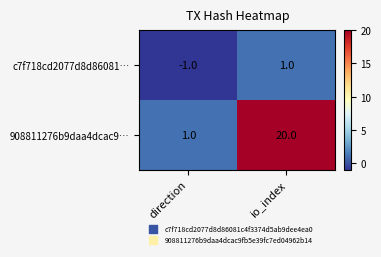

What is the difference between the highest and lowest values at io_index?

19